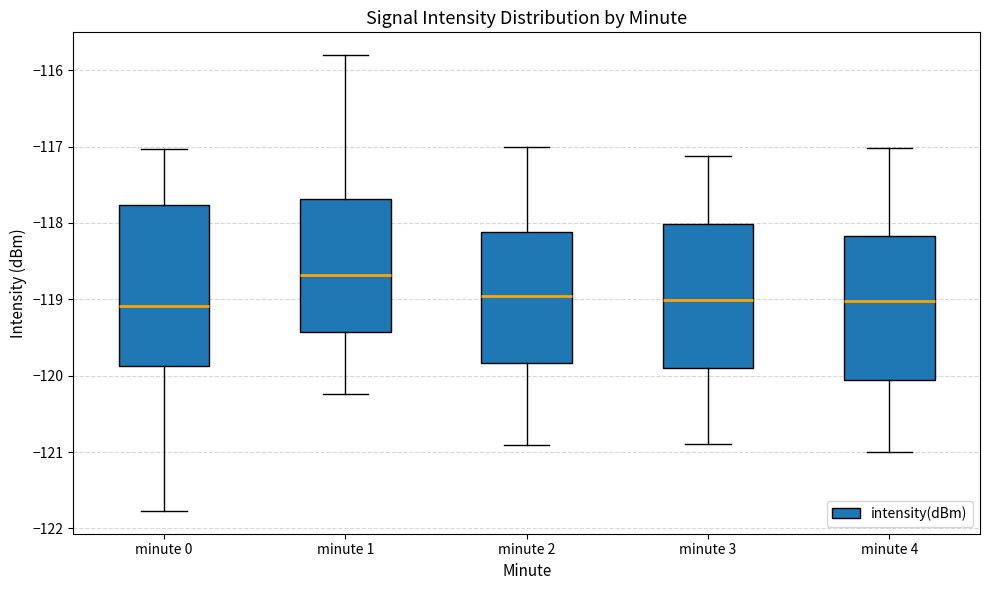

Where does the upper whisker of the box for minute 2 end on the y-axis? The values are not printed on the chart, so give them approximately, as read against the axis.

-117.0